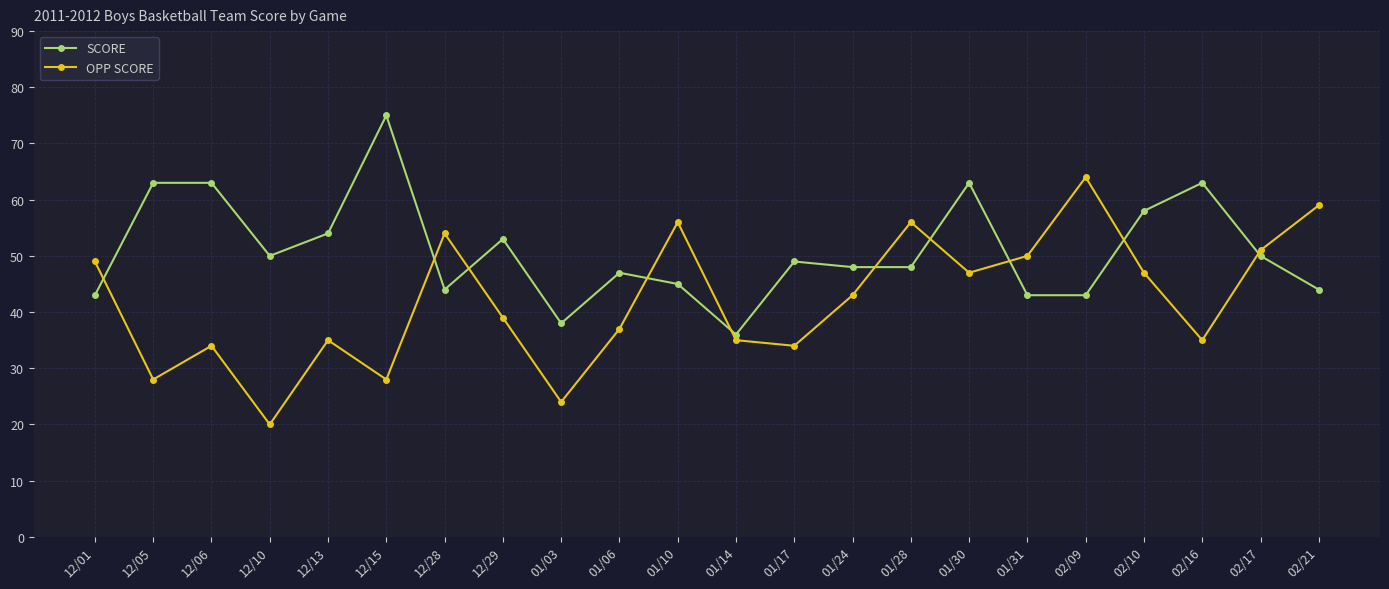

Reading left to right, list all the values displayed in this chart.

SCORE: 12/01=43	12/05=63	12/06=63	12/10=50	12/13=54	12/15=75	12/28=44	12/29=53	01/03=38	01/06=47	01/10=45	01/14=36	01/17=49	01/24=48	01/28=48	01/30=63	01/31=43	02/09=43	02/10=58	02/16=63	02/17=50	02/21=44
OPP SCORE: 12/01=49	12/05=28	12/06=34	12/10=20	12/13=35	12/15=28	12/28=54	12/29=39	01/03=24	01/06=37	01/10=56	01/14=35	01/17=34	01/24=43	01/28=56	01/30=47	01/31=50	02/09=64	02/10=47	02/16=35	02/17=51	02/21=59